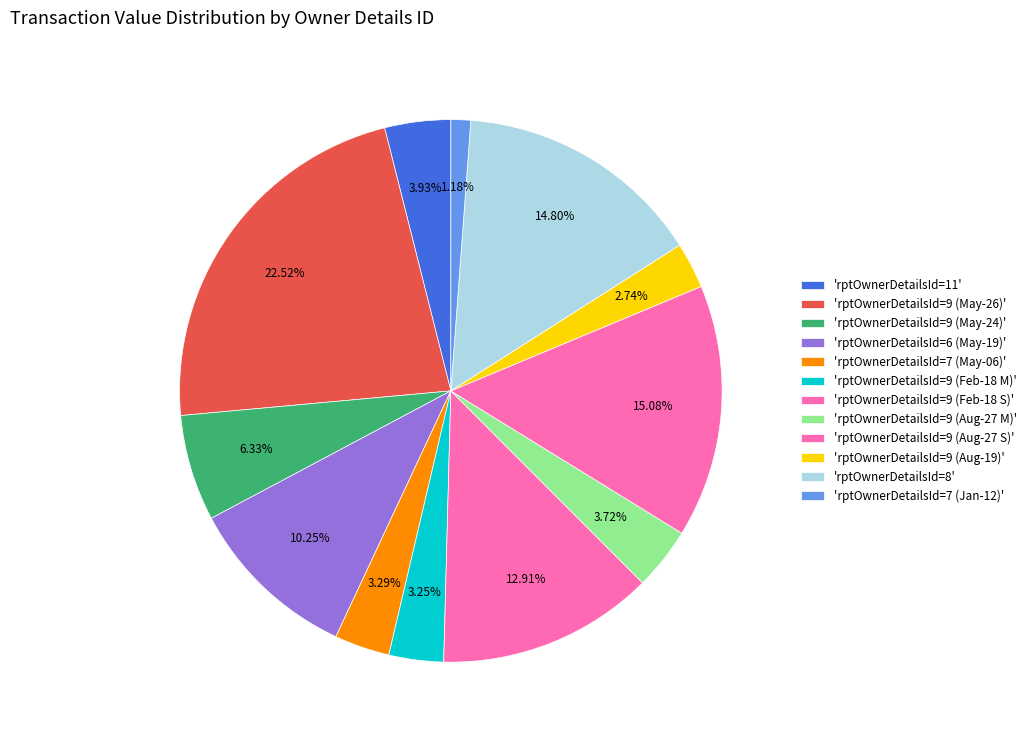

To the nearest percent, what is the difference between the largest and smallest slice percentages?

21%